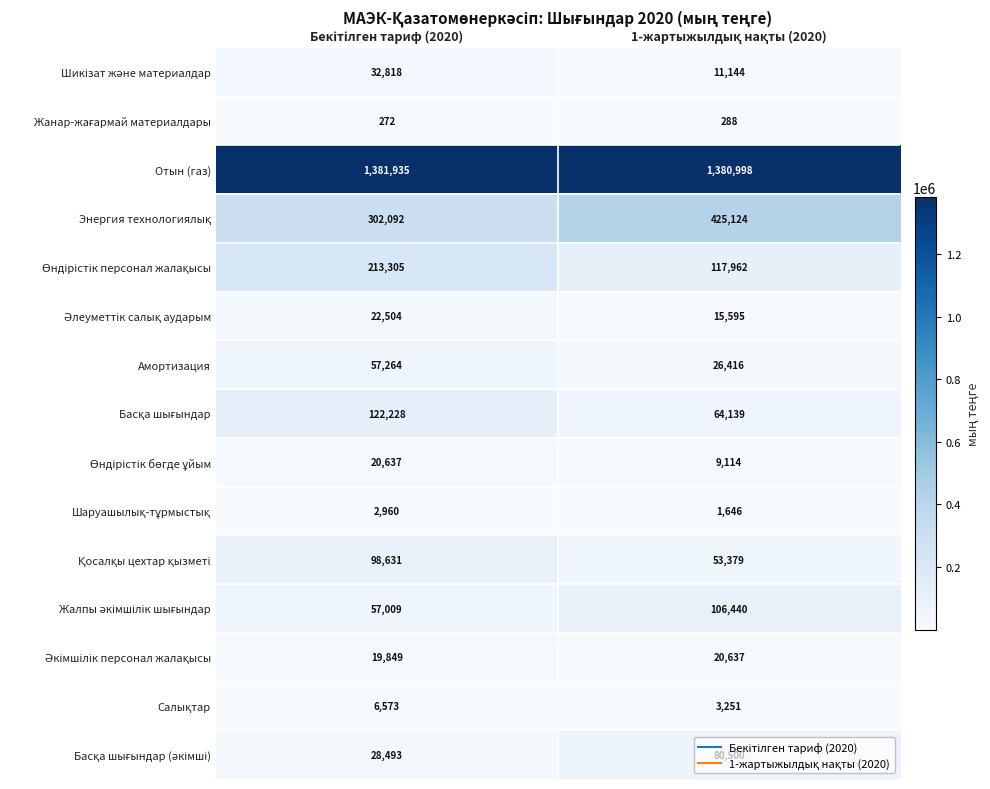

Which series has the largest total across all categories?

Отын (газ)